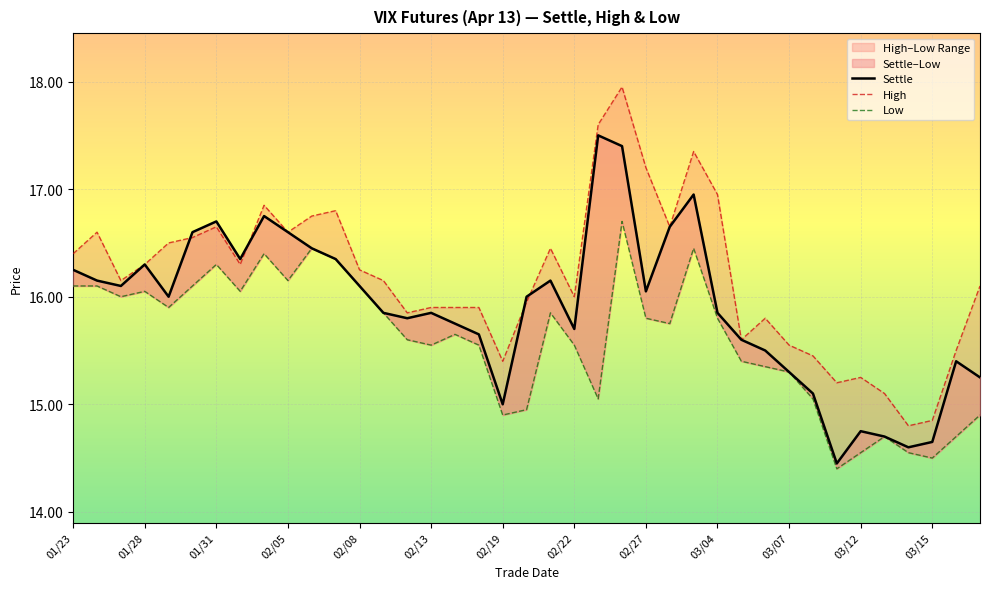

List the series in order of their overall mean, lowest first.

Low, Settle, High